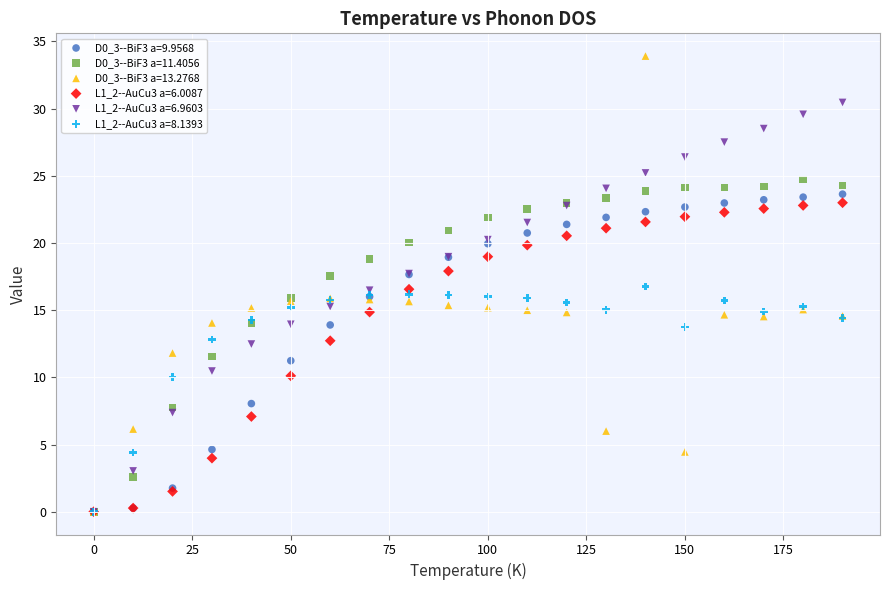

What are all the series names shown in the legend?

D0_3--BiF3 a=9.9568, D0_3--BiF3 a=11.4056, D0_3--BiF3 a=13.2768, L1_2--AuCu3 a=6.0087, L1_2--AuCu3 a=6.9603, L1_2--AuCu3 a=8.1393